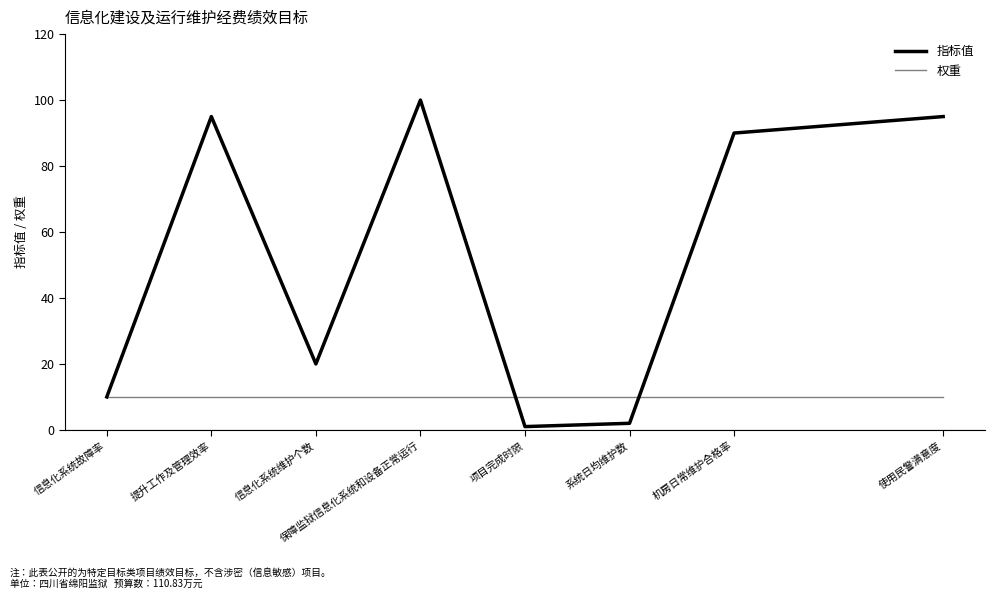

Reading left to right, what are all the values shown in this chart?

指标值: 信息化系统故障率=10	提升工作及管理效率=95	信息化系统维护个数=20	保障监狱信息化系统和设备正常运行=100	项目完成时限=1	系统日均维护数=2	机房日常维护合格率=90	使用民警满意度=95
权重: 信息化系统故障率=10	提升工作及管理效率=10	信息化系统维护个数=10	保障监狱信息化系统和设备正常运行=10	项目完成时限=10	系统日均维护数=10	机房日常维护合格率=10	使用民警满意度=10